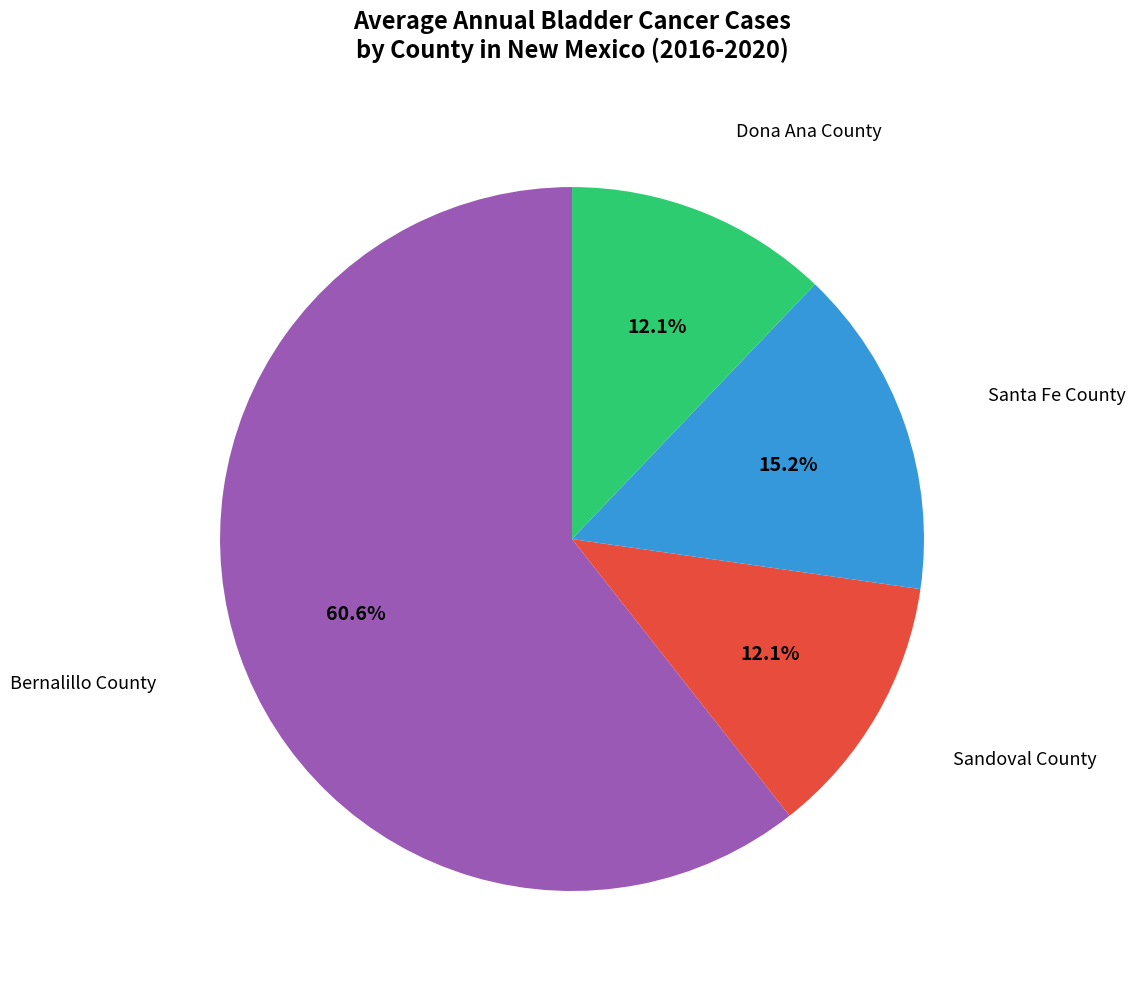

What is the largest slice in the pie chart?

Bernalillo County